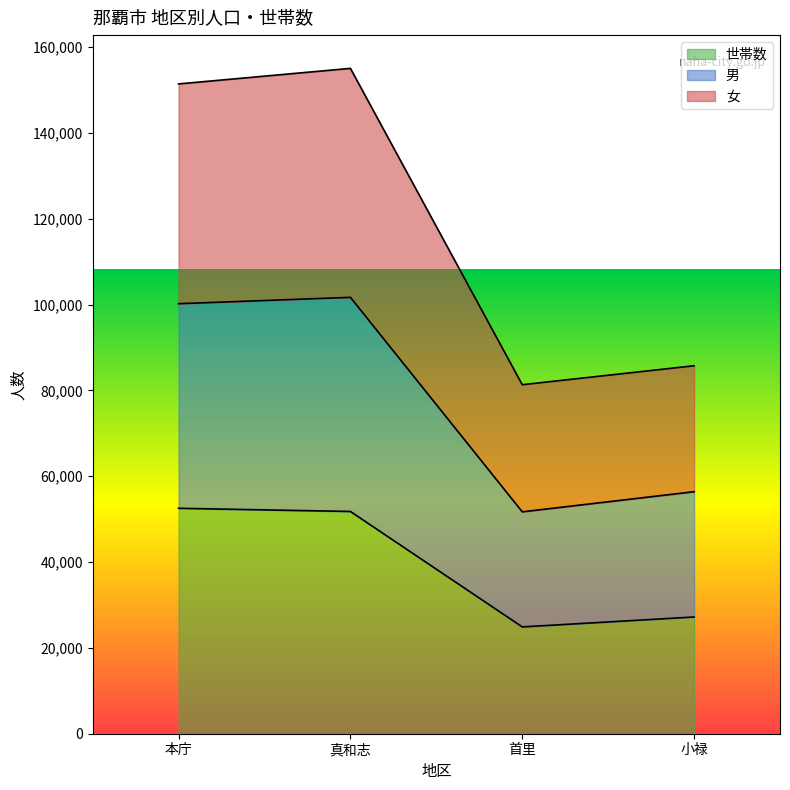

Is it true that 世帯数 equals 22464 at 本庁?

False